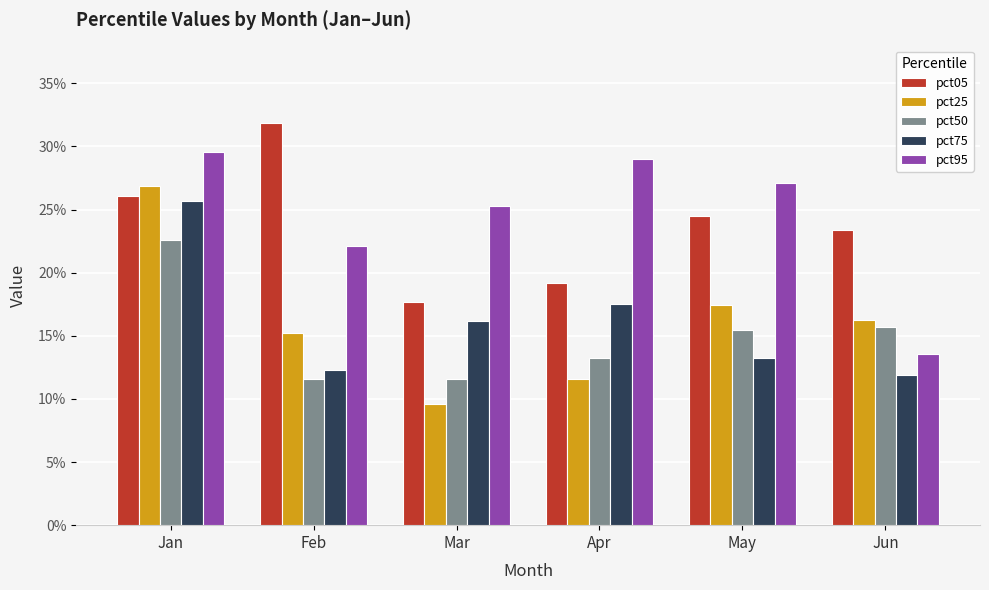

Which series has the largest total across all categories?

pct95